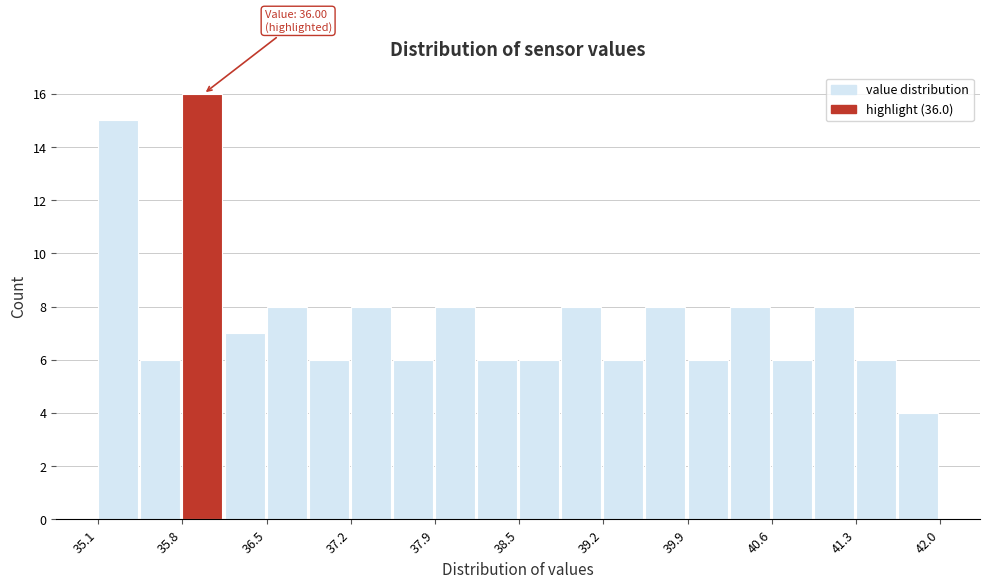

Around what value on the x-axis is the tallest bar? Give the approximate position of its centre, as read against the axis.

36.0